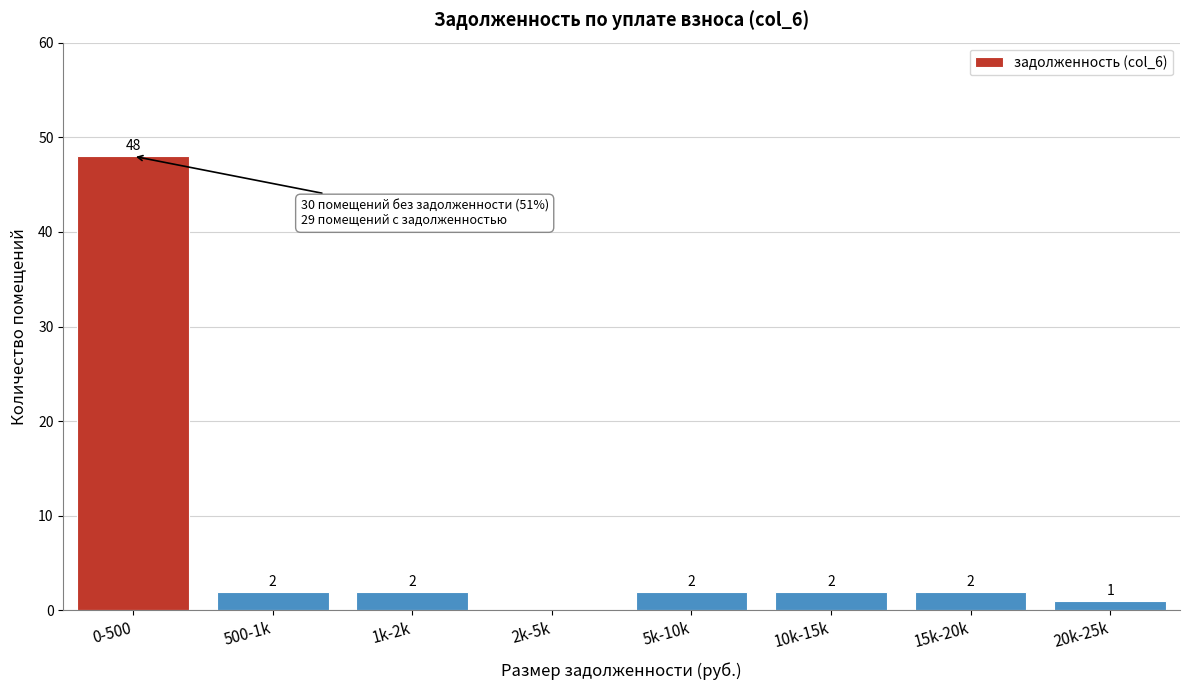

Reading left to right, transcribe all the data shown in this chart.

0-500=48	500-1k=2	1k-2k=2	2k-5k=0	5k-10k=2	10k-15k=2	15k-20k=2	20k-25k=1